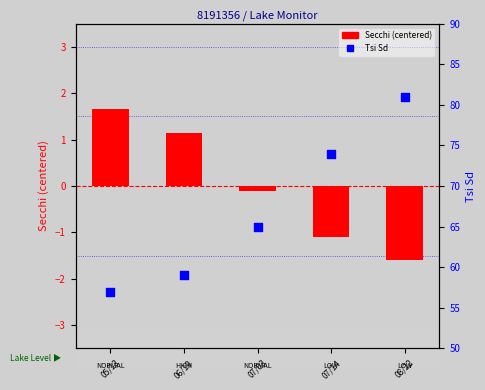

What are all the series names shown in the legend?

Secchi (centered), Tsi Sd